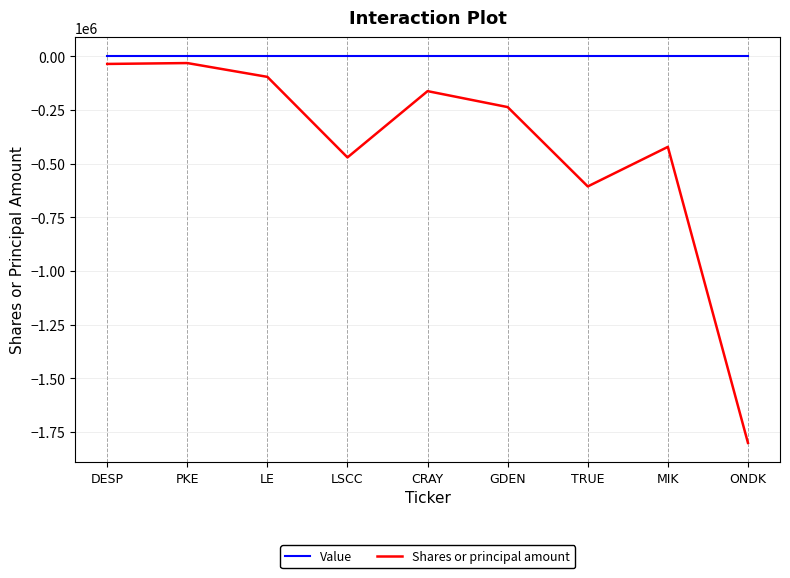

Which series has the widest spread of values?

Shares or principal amount